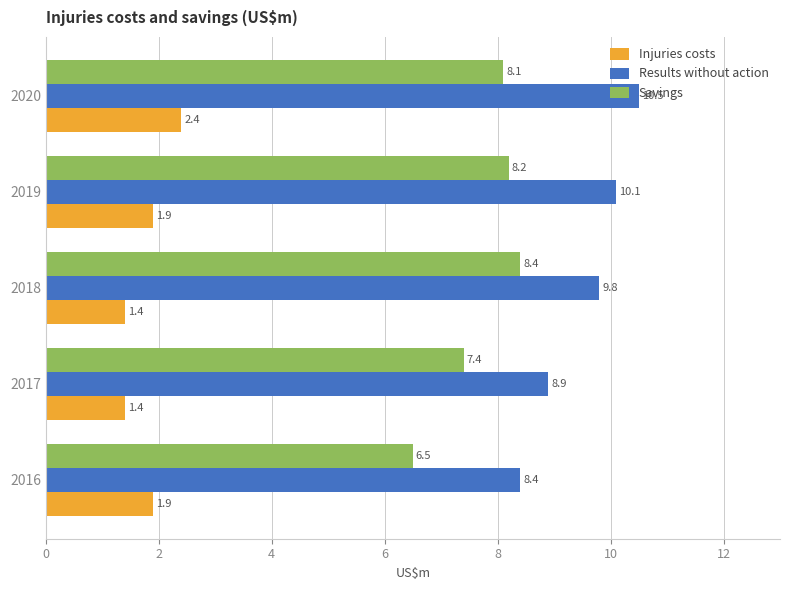

The value of Injuries costs at 2018 is 0.6. True or false?

False